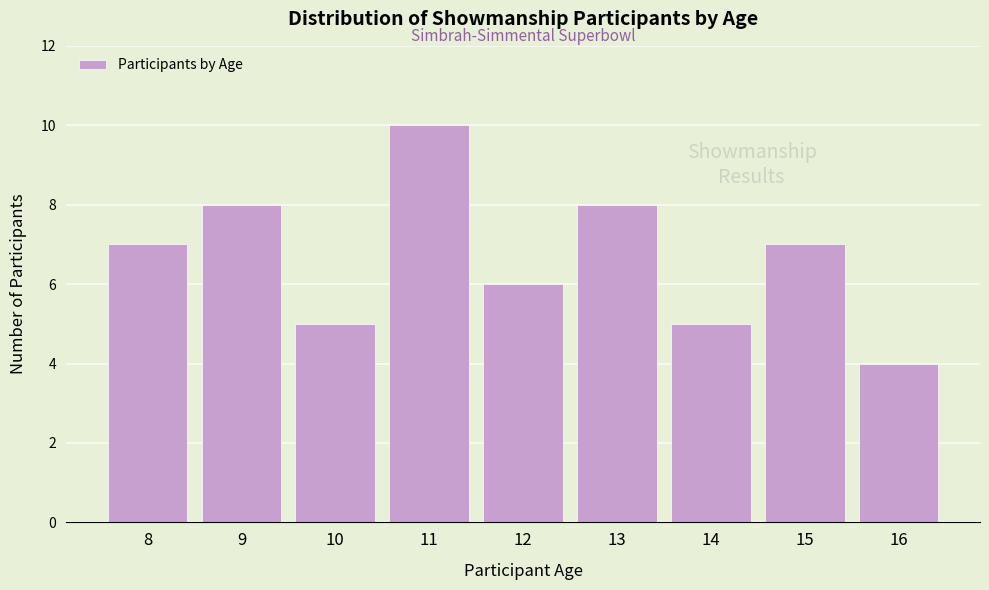

Reading right to left, transcribe all the data shown in this chart.

4	7	5	8	6	10	5	8	7